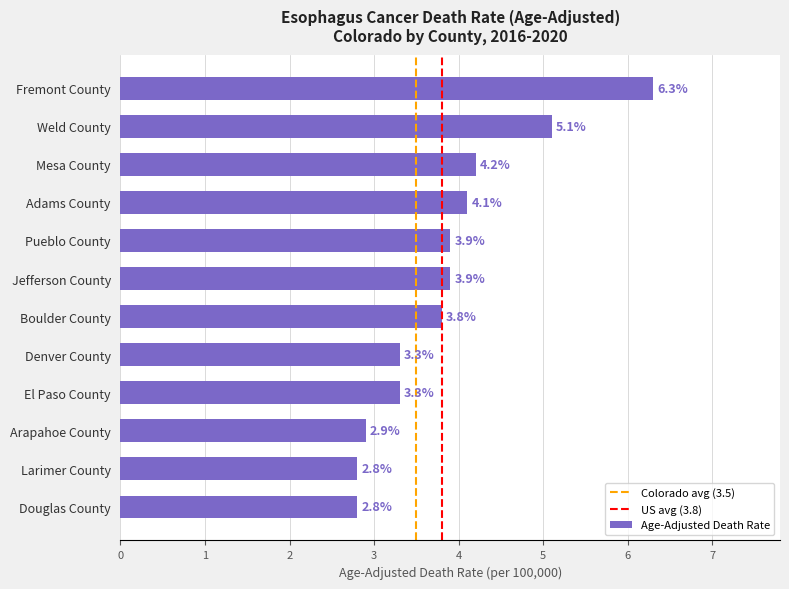

The chart shows a value of 2.8 at Larimer County. True or false?

True